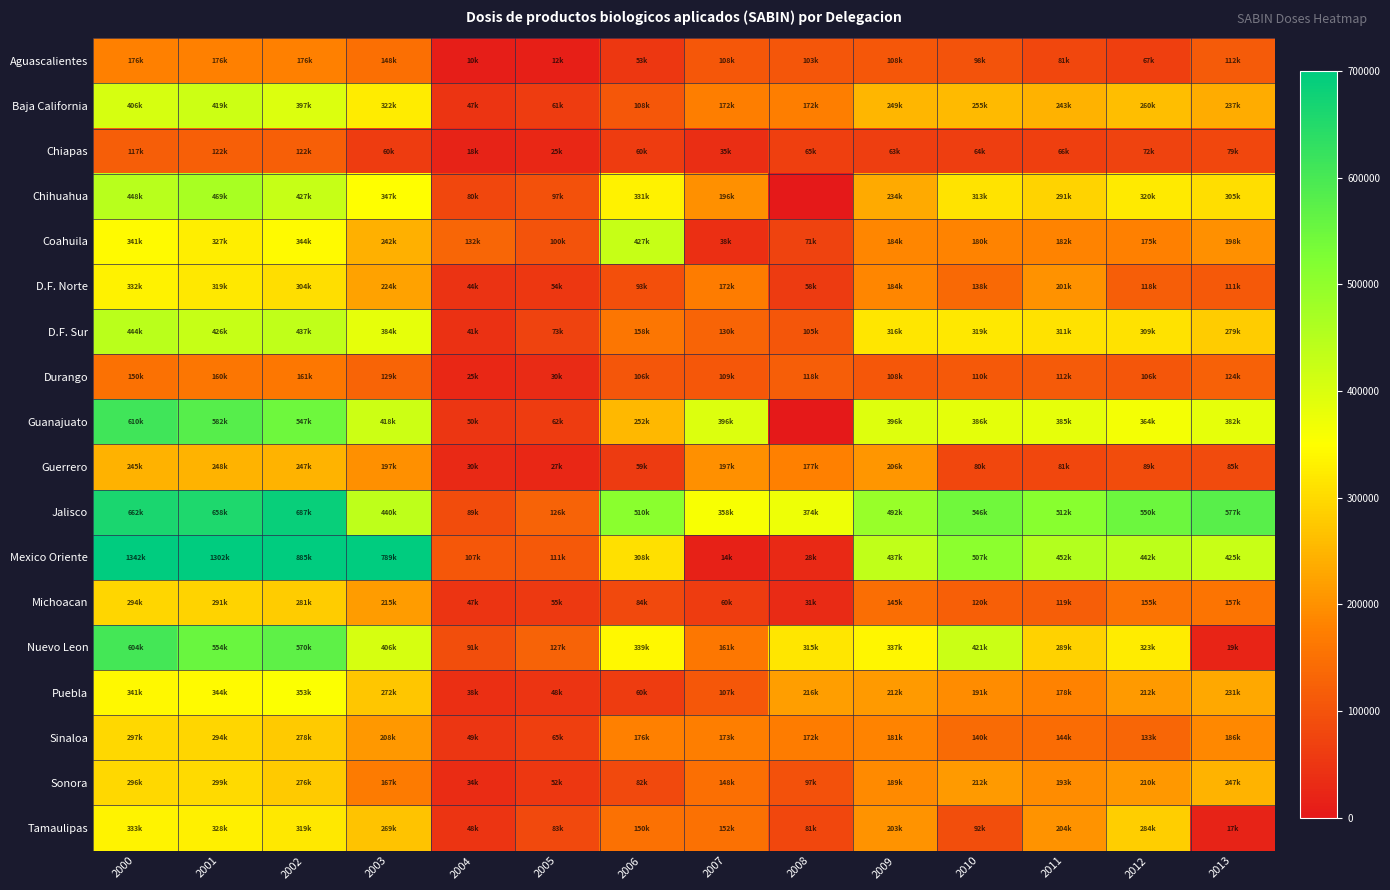

Reading left to right, list all the values displayed in this chart.

Aguascalientes: 2000=176451	2001=176518	2002=176736	2003=148307	2004=10126	2005=12655	2006=53028	2007=108919	2008=103952	2009=108682	2010=98774	2011=81343	2012=67336	2013=112741
Baja California: 2000=406630	2001=419871	2002=397748	2003=322763	2004=47890	2005=61080	2006=108636	2007=172954	2008=172468	2009=249202	2010=255056	2011=243448	2012=260988	2013=237091
Chiapas: 2000=117669	2001=122285	2002=122363	2003=60703	2004=18286	2005=25413	2006=60676	2007=35988	2008=65936	2009=63654	2010=64442	2011=66244	2012=72216	2013=79724
Chihuahua: 2000=448025	2001=469655	2002=427925	2003=347923	2004=80102	2005=97853	2006=331490	2007=196952	2008=0	2009=234156	2010=313247	2011=291826	2012=320133	2013=305968
Coahuila: 2000=341808	2001=327419	2002=344485	2003=242123	2004=132859	2005=100486	2006=427336	2007=38402	2008=71823	2009=184827	2010=180990	2011=182631	2012=175519	2013=198149
D.F. Norte: 2000=332932	2001=319501	2002=304718	2003=224004	2004=44834	2005=54007	2006=93141	2007=172211	2008=58357	2009=184439	2010=138903	2011=201838	2012=118192	2013=111576
D.F. Sur: 2000=444429	2001=426834	2002=437278	2003=384512	2004=41612	2005=73820	2006=158923	2007=130596	2008=105124	2009=316410	2010=319391	2011=311476	2012=309549	2013=279871
Durango: 2000=150692	2001=160033	2002=161420	2003=129559	2004=25525	2005=30905	2006=106016	2007=109248	2008=118018	2009=108033	2010=110232	2011=112624	2012=106464	2013=124290
Guanajuato: 2000=610708	2001=582314	2002=547209	2003=418586	2004=50887	2005=62265	2006=252164	2007=396864	2008=0	2009=396300	2010=386185	2011=385154	2012=364213	2013=382947
Guerrero: 2000=245628	2001=248713	2002=247319	2003=197539	2004=30016	2005=27261	2006=59540	2007=197390	2008=177041	2009=206965	2010=80911	2011=81614	2012=89375	2013=85300
Jalisco: 2000=662266	2001=658929	2002=687299	2003=440075	2004=89339	2005=126926	2006=510522	2007=358471	2008=374440	2009=492166	2010=546693	2011=512983	2012=550285	2013=577670
Mexico Oriente: 2000=1342932	2001=1302439	2002=885660	2003=789507	2004=107282	2005=111234	2006=308117	2007=14394	2008=28333	2009=437454	2010=507318	2011=452342	2012=442470	2013=425486
Michoacan: 2000=294246	2001=291495	2002=281072	2003=215734	2004=47182	2005=55445	2006=84540	2007=60623	2008=31250	2009=145812	2010=120488	2011=119576	2012=155679	2013=157258
Nuevo Leon: 2000=604873	2001=554890	2002=570656	2003=406524	2004=91421	2005=127647	2006=339790	2007=161350	2008=315710	2009=337207	2010=421400	2011=289473	2012=323279	2013=19676
Puebla: 2000=341781	2001=344395	2002=353255	2003=272608	2004=38484	2005=48602	2006=60373	2007=107068	2008=216077	2009=212087	2010=191827	2011=178669	2012=212114	2013=231404
Sinaloa: 2000=297802	2001=294419	2002=278845	2003=208578	2004=49720	2005=65889	2006=176622	2007=173378	2008=172111	2009=181984	2010=140256	2011=144774	2012=133887	2013=186956
Sonora: 2000=296229	2001=299926	2002=276724	2003=167045	2004=34313	2005=52504	2006=82591	2007=148374	2008=97795	2009=189299	2010=212806	2011=193539	2012=210364	2013=247010
Tamaulipas: 2000=333832	2001=328869	2002=319781	2003=269127	2004=48588	2005=83750	2006=150977	2007=152230	2008=81061	2009=203752	2010=92559	2011=204228	2012=284207	2013=17544